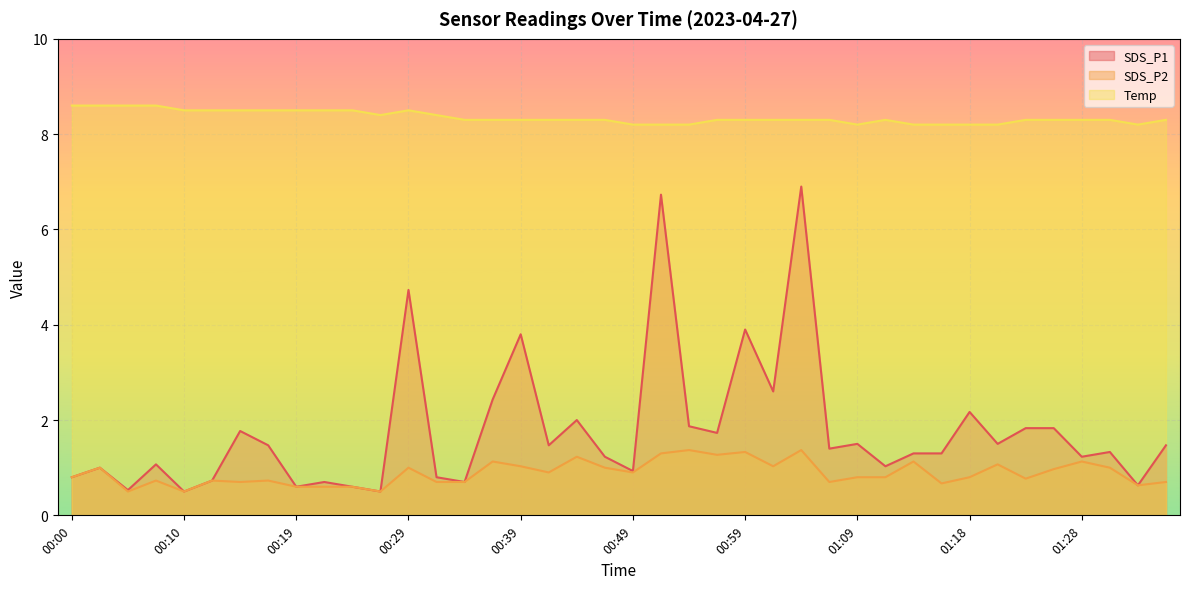

How many lines are shown in the chart?

3